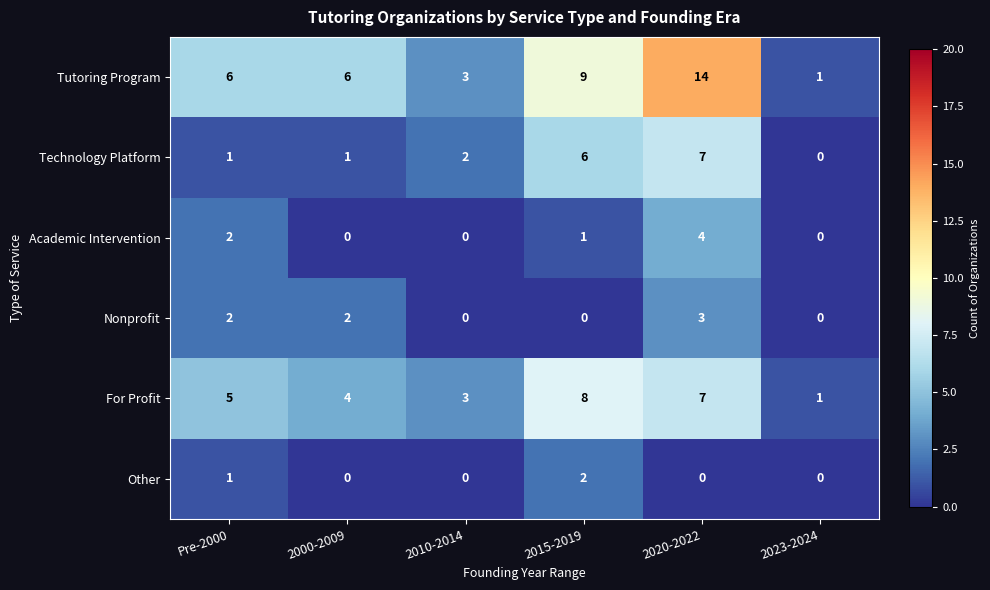

At which label is Technology Platform closest to 3?

2010-2014